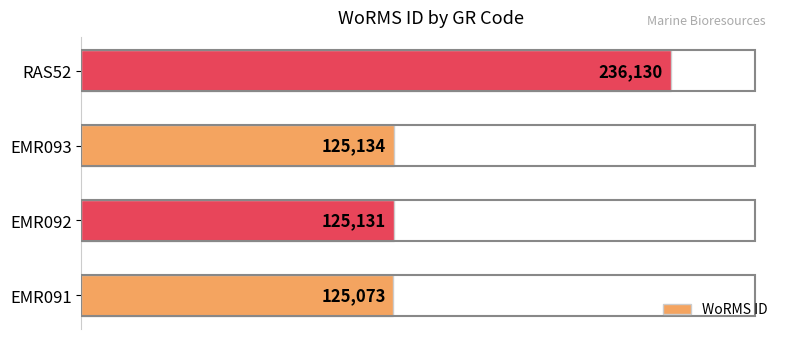

What is the sum of all values?

611468